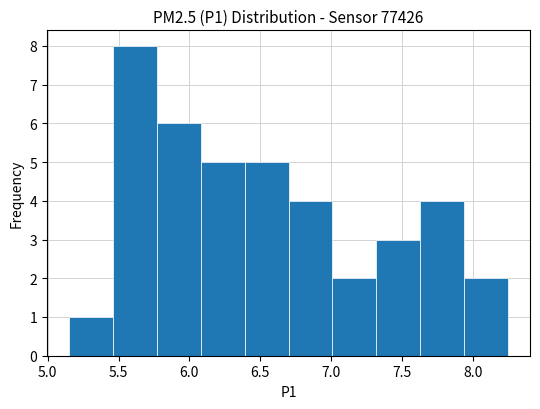

Reading left to right, transcribe this chart: for each bar, give the range it covers on the x-axis and its height. Neither the bar edges nor the heights are printed on the chart, so give them approximately, as read against the axes.

5.15 to 5.46: 1
5.46 to 5.77: 8
5.77 to 6.08: 6
6.08 to 6.39: 5
6.39 to 6.70: 5
6.70 to 7.01: 4
7.01 to 7.32: 2
7.32 to 7.63: 3
7.63 to 7.94: 4
7.94 to 8.25: 2